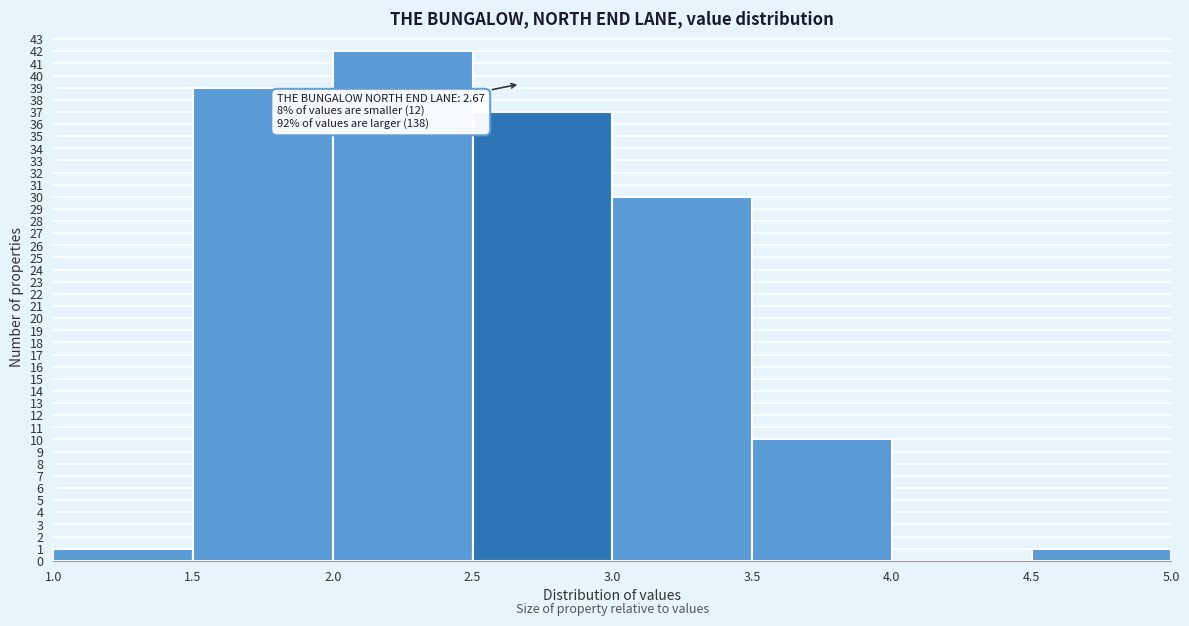

Which range on the x-axis has the tallest bar?

2.0 to 2.5